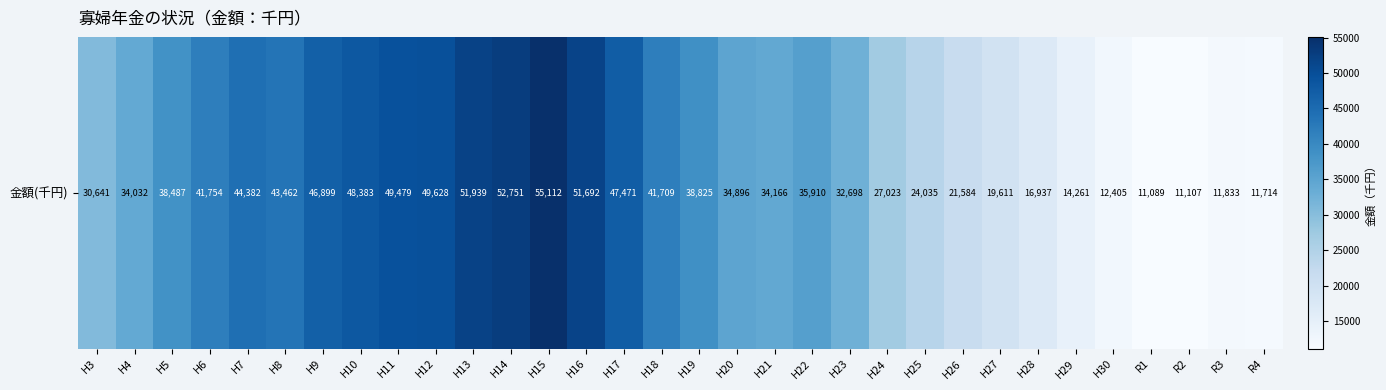

The chart shows a value of 55112 at H15. True or false?

True